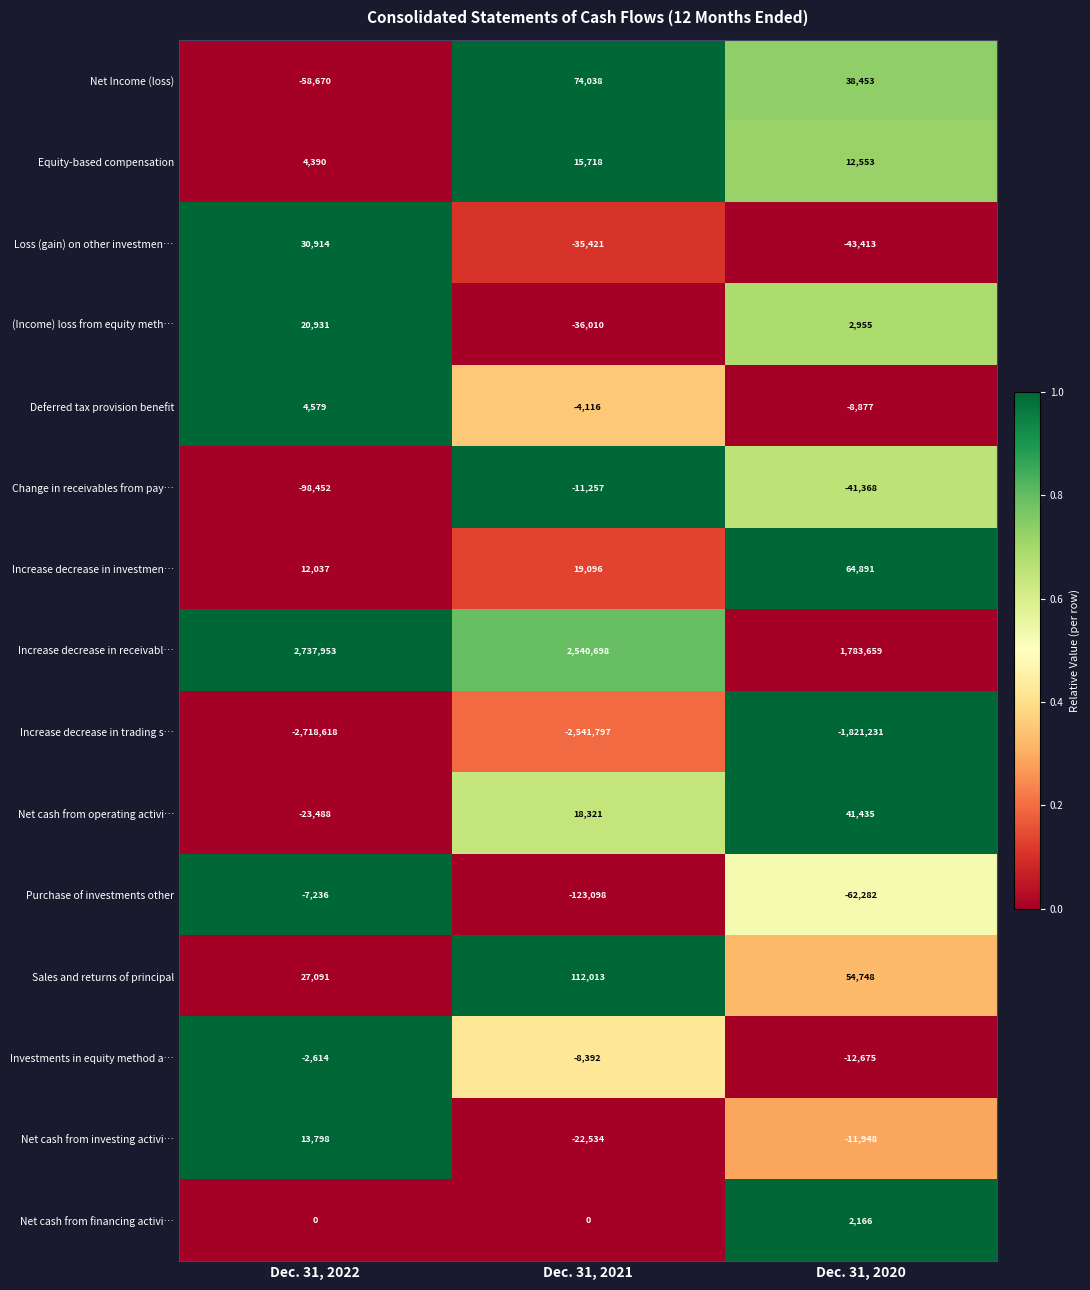

Read the Change in receivables from pay… value at Dec. 31, 2020.

-41368